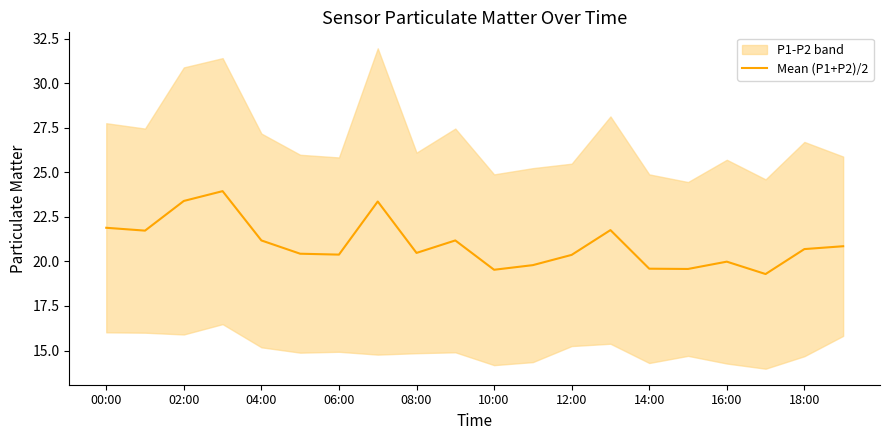

At which label is the value closest to 21?

19